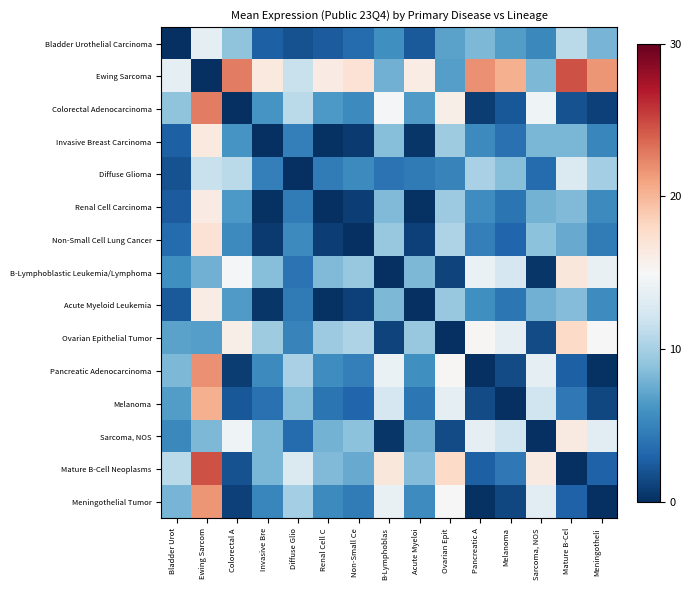

Count the number of categories in the chart.

15